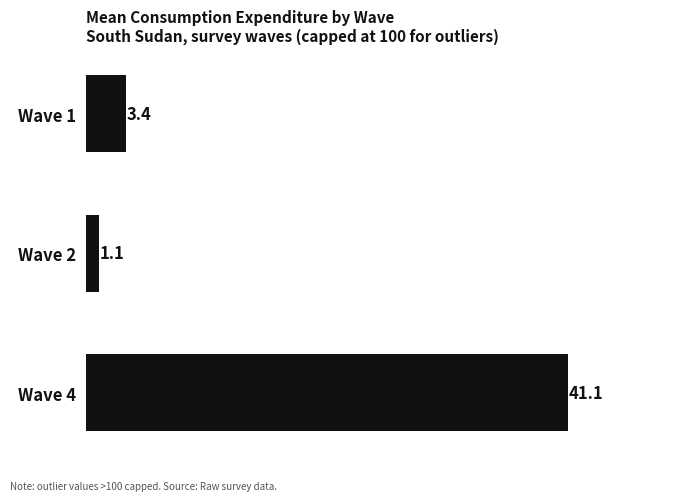

What is the smallest value displayed?

1.1